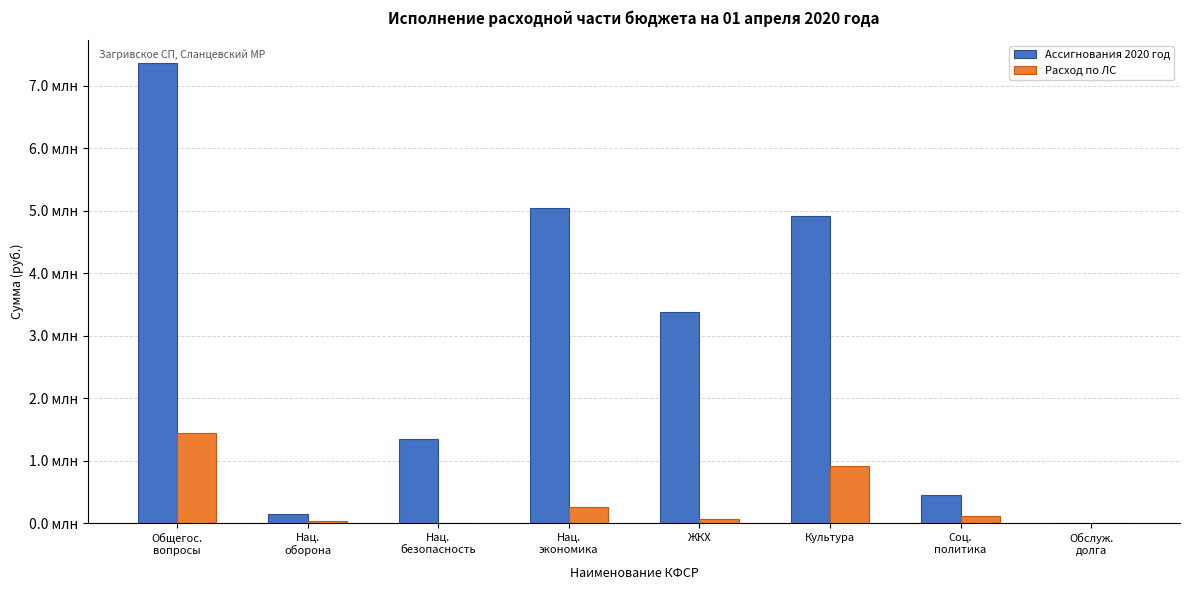

What are all the series names shown in the legend?

Ассигнования 2020 год, Расход по ЛС